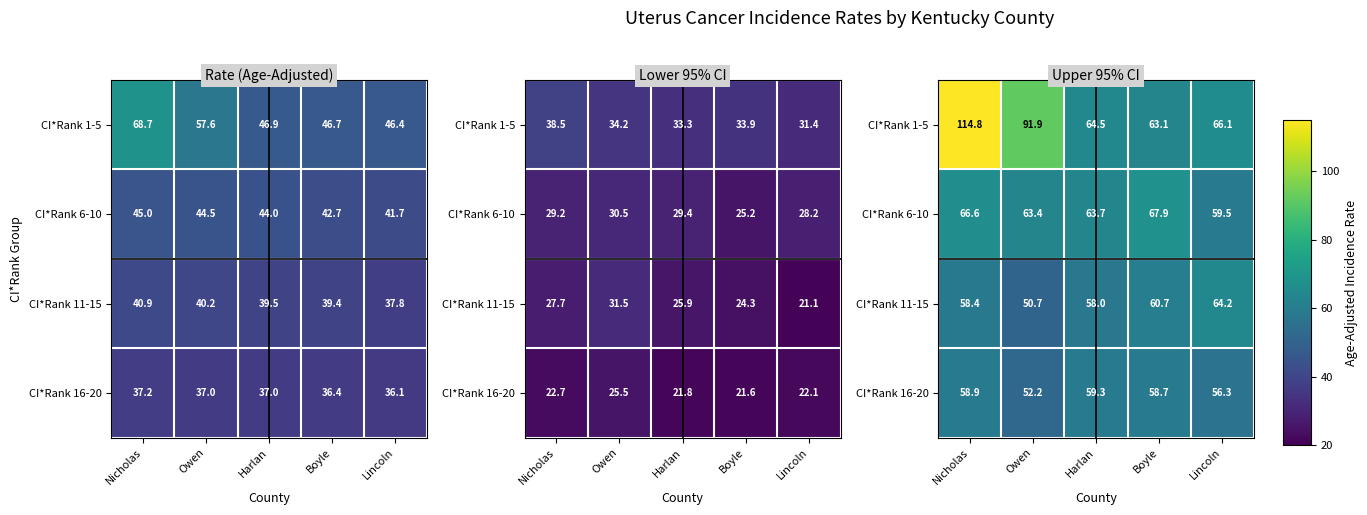

What is the sum of the CI*Rank 6-10 values at Harlan and Boyle?

131.6